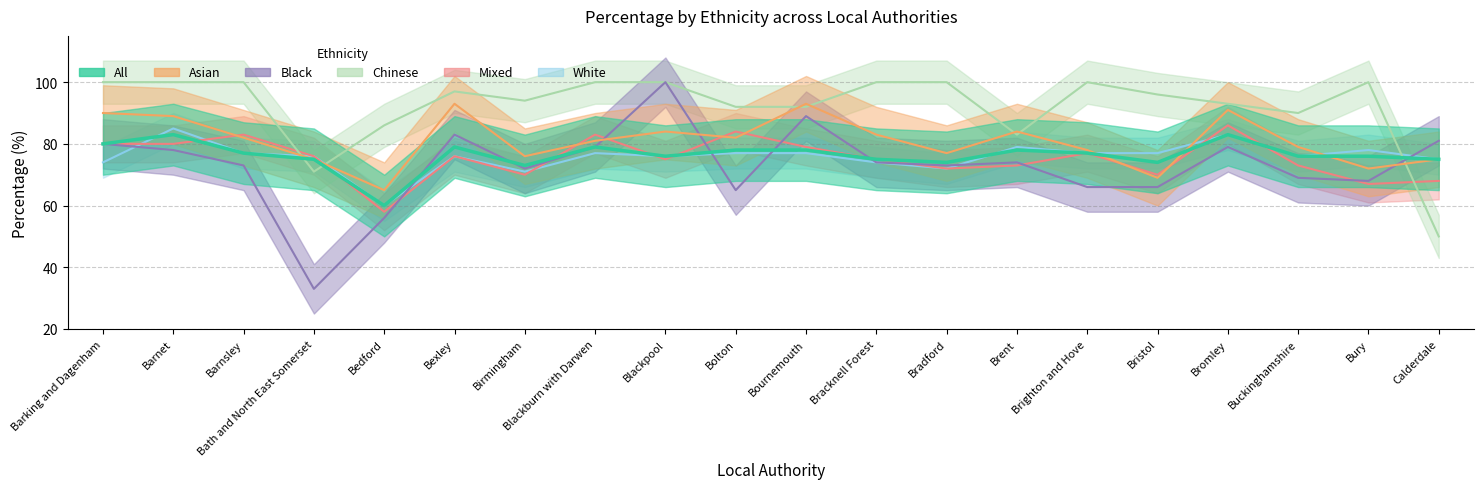

How many interior local valleys does the White series have?

5